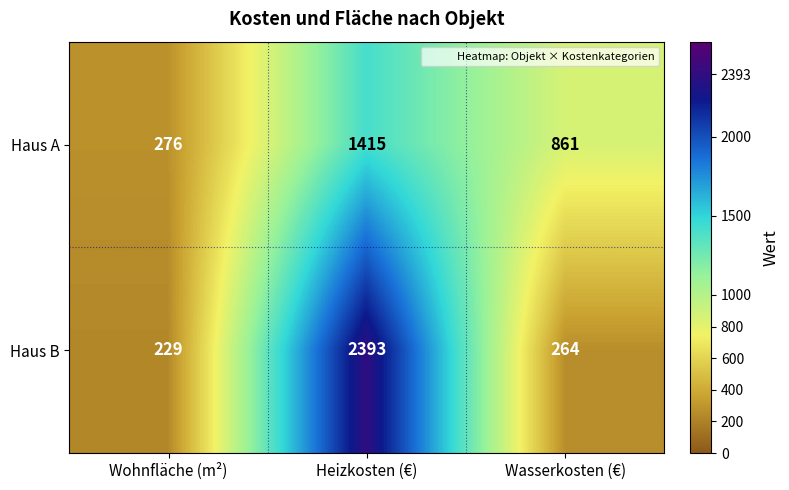

At which label does Haus A first exceed 861?

Heizkosten (€)